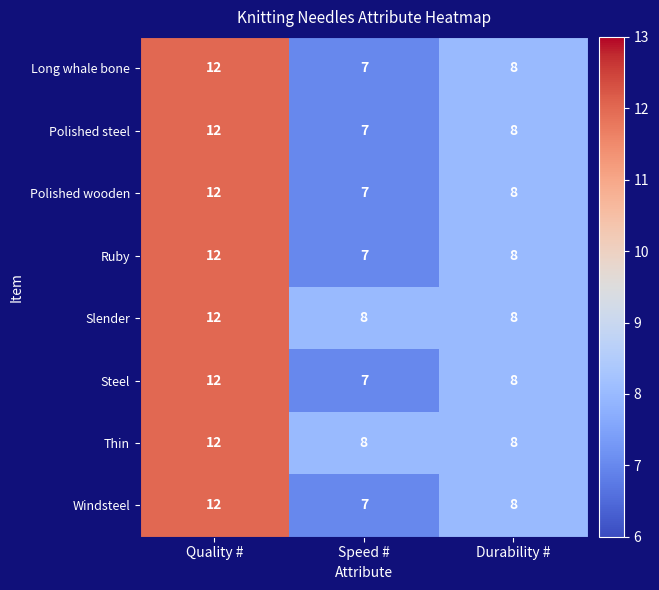

What is the total value across all series at Speed #?

58